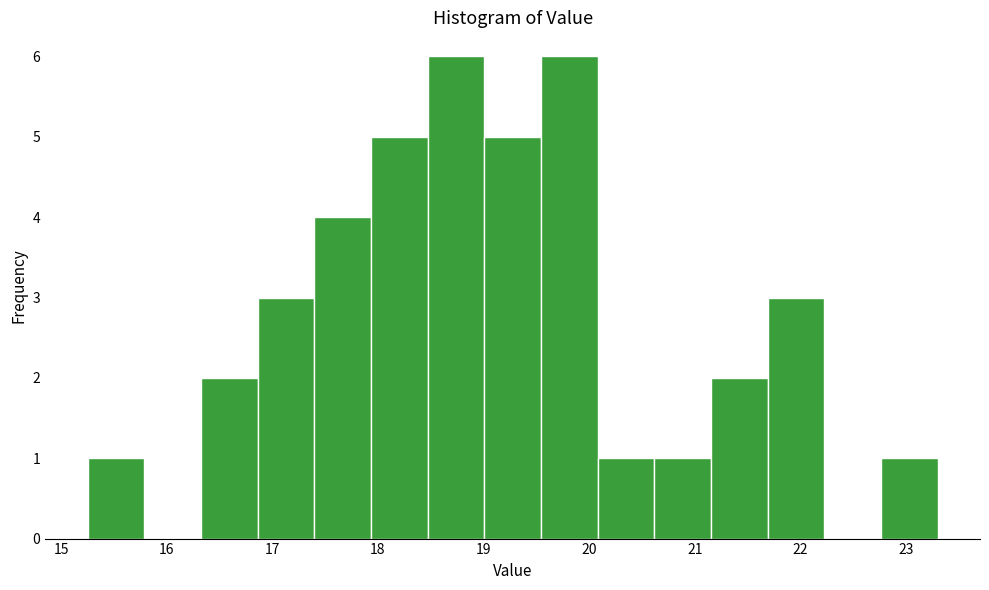

How tall is the bar that spans 21.7 to 22.2 on the x-axis? Neither the bar edges nor the heights are printed on the chart, so give them approximately, as read against the axes.

3